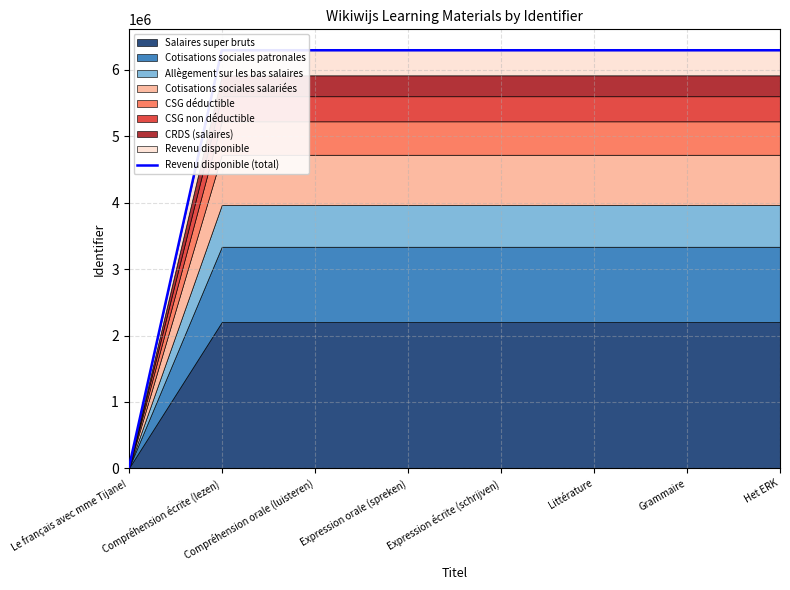

Rank the categories by value from lowest to highest.

Le français avec mme Tijane!, Compréhension écrite (lezen), Compréhension orale (luisteren), Expression orale (spreken), Expression écrite (schrijven), Grammaire, Het ERK, Littérature